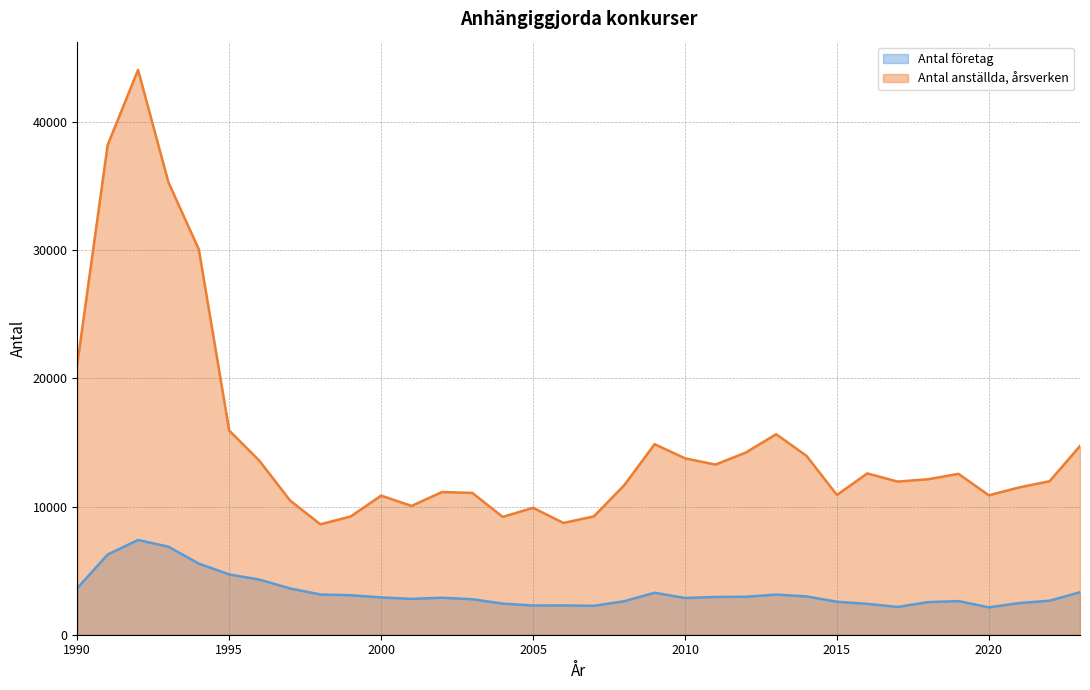

What is the smallest value displayed?

2135